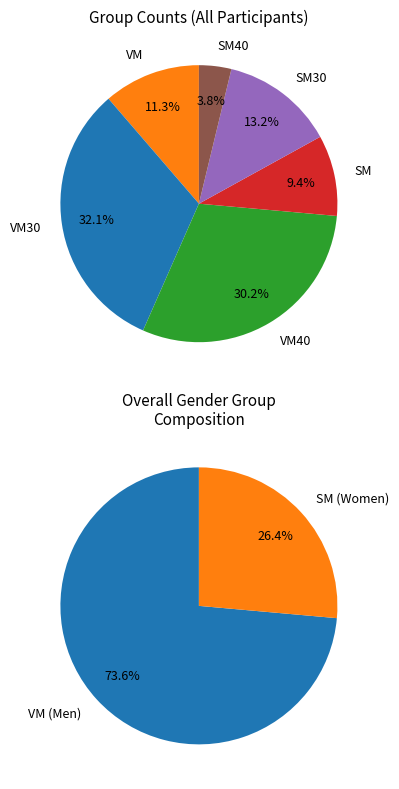

To the nearest percent, what is the combined percentage of SM30 and SM40?

17%